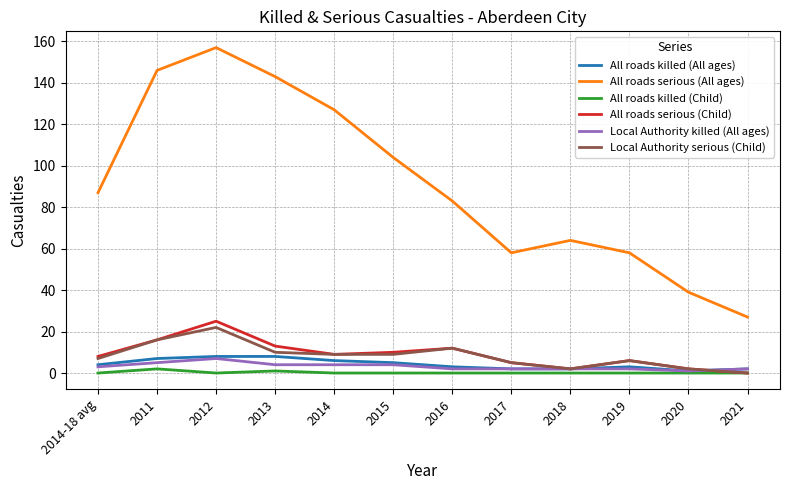

The value of All roads killed (All ages) at 2020 is 1. True or false?

True